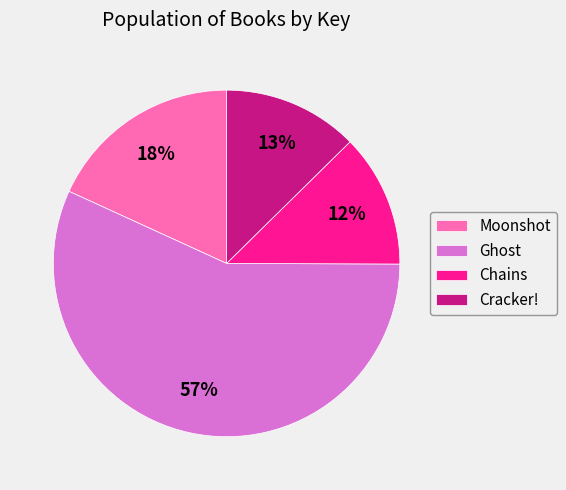

The Chains slice represents 12% of the pie. True or false?

True